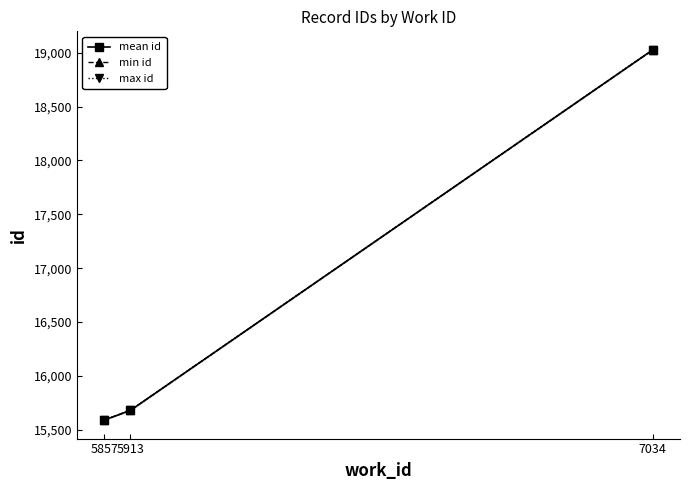

Reading left to right, extract all data points from this chart.

mean id: 15591.5	15681.0	19025.0
min id: 15591.0	15681.0	19024.0
max id: 15592.0	15681.0	19026.0